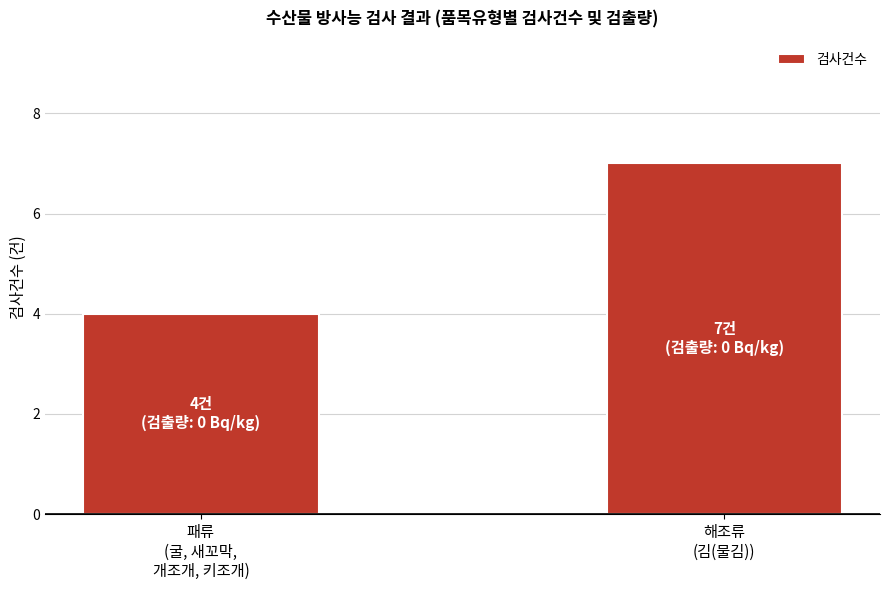

At which label is the value closest to 5?

패류
(굴, 새꼬막,
개조개, 키조개)